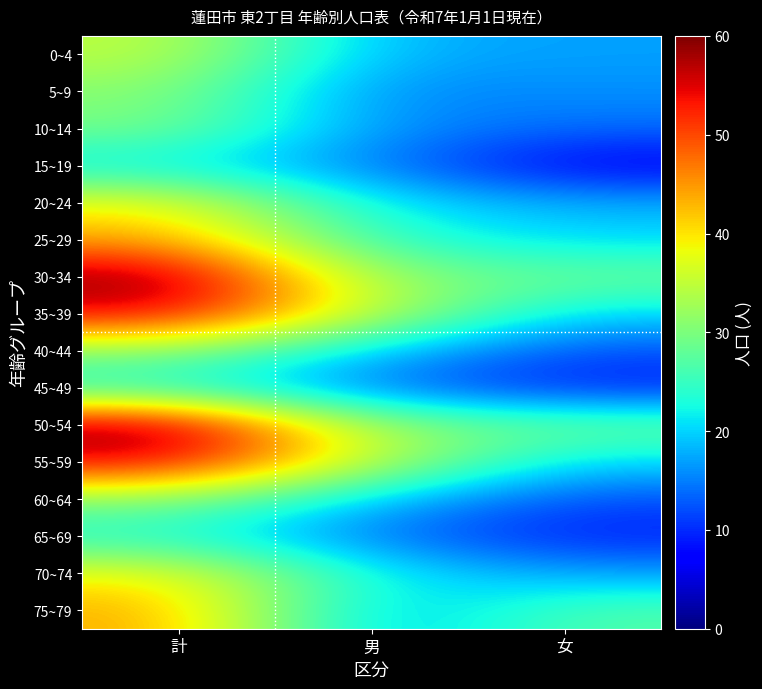

Which has a higher value, 女 or 計?

計